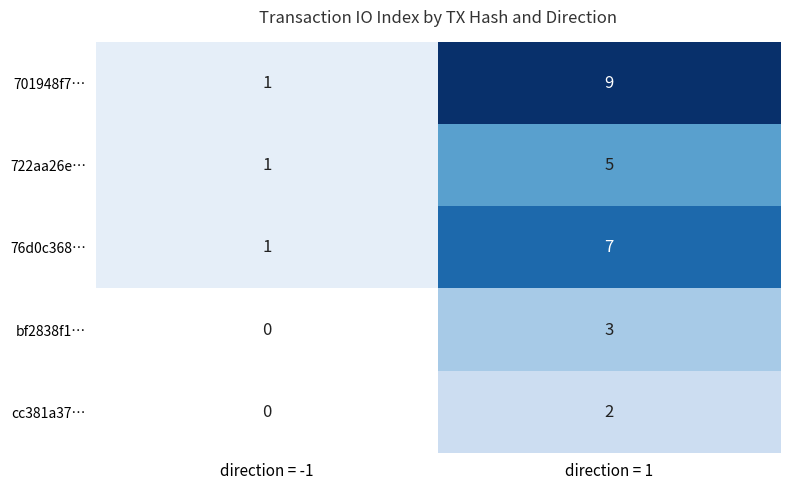

How many data points does each series have?

2